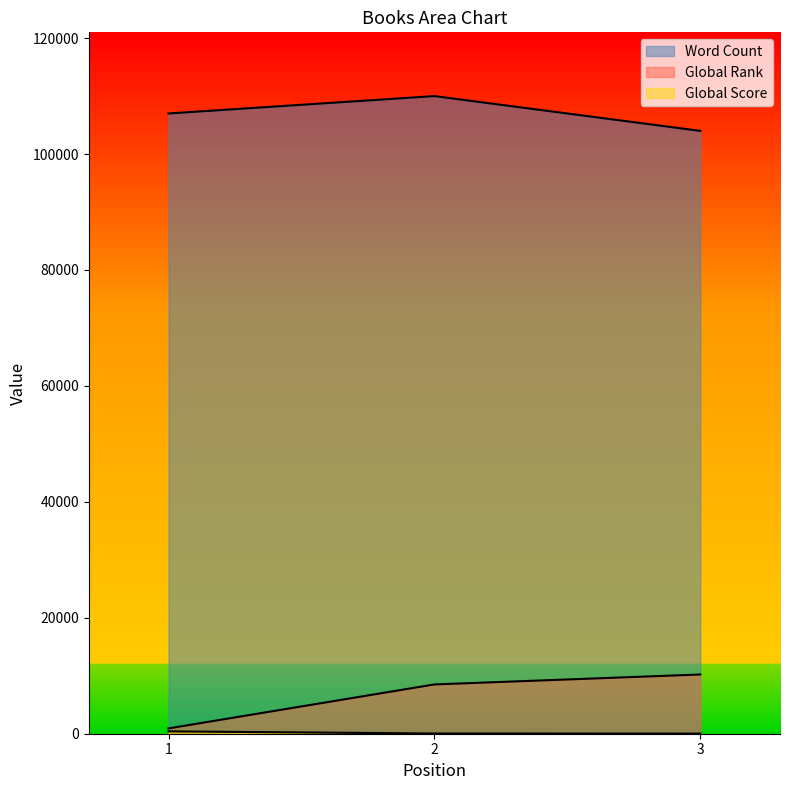

Which series has the largest total across all categories?

Word Count